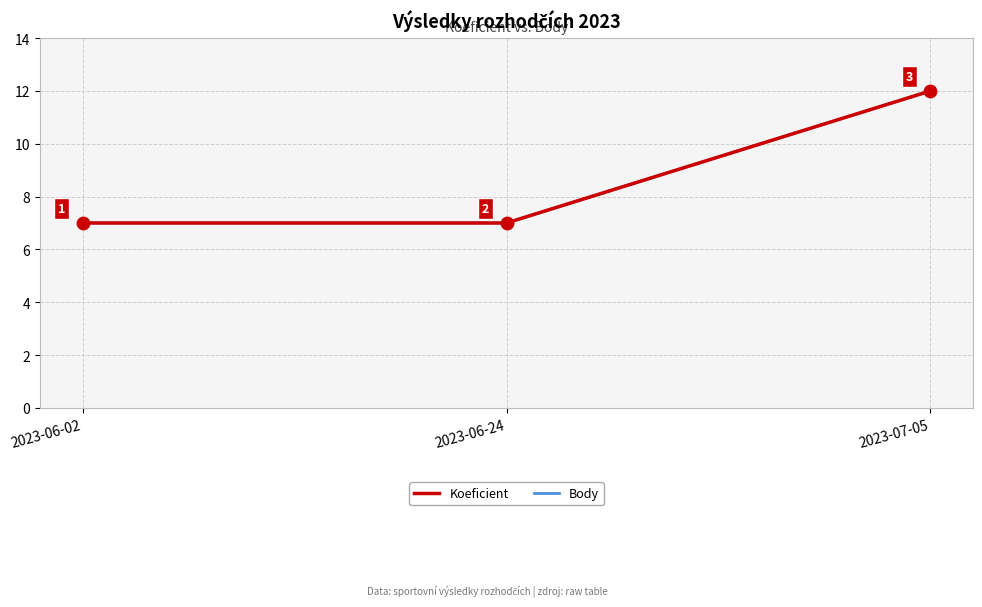

Does the chart have visible grid lines?

Yes